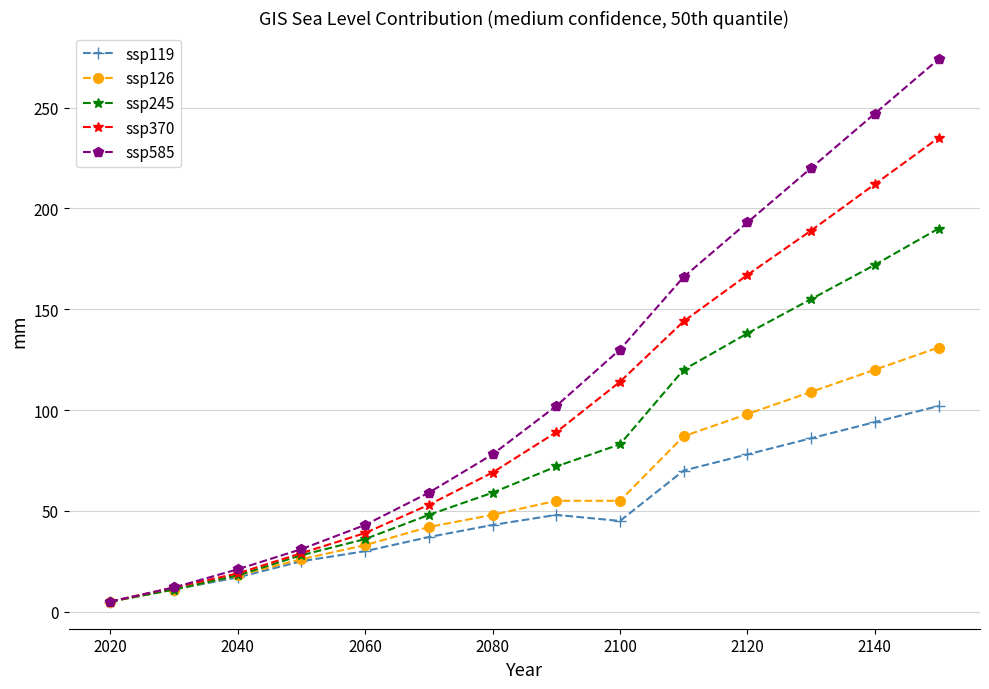

Which series has the widest spread of values?

ssp585